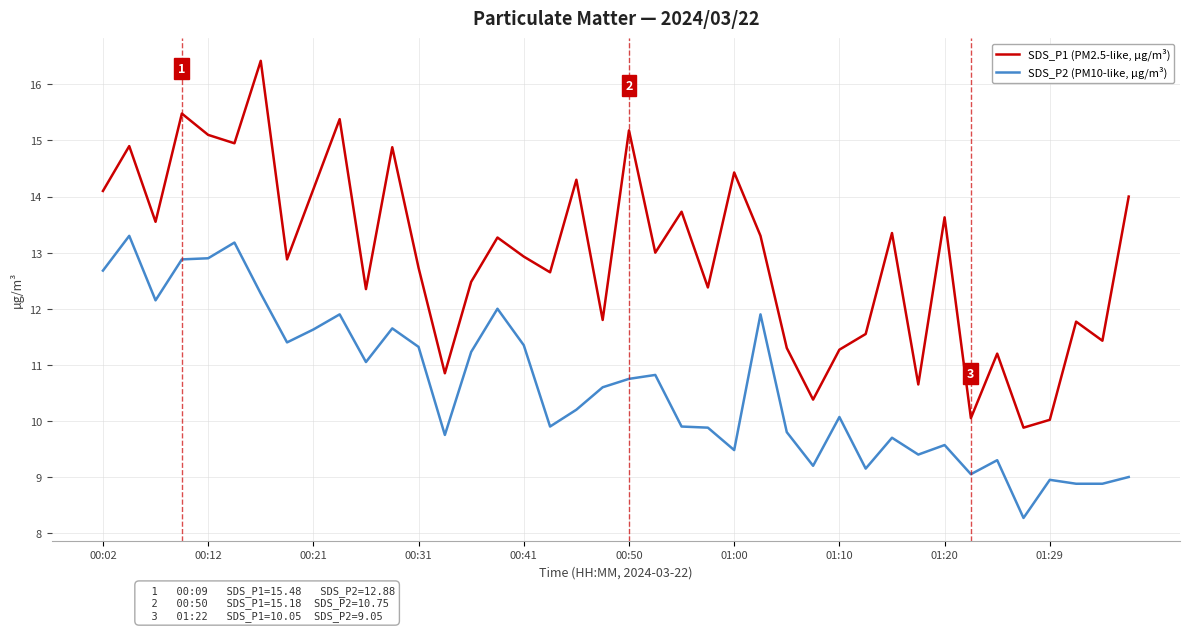

Rank the series by their average value, from highest to lowest.

SDS_P1 (PM2.5-like, µg/m³), SDS_P2 (PM10-like, µg/m³)